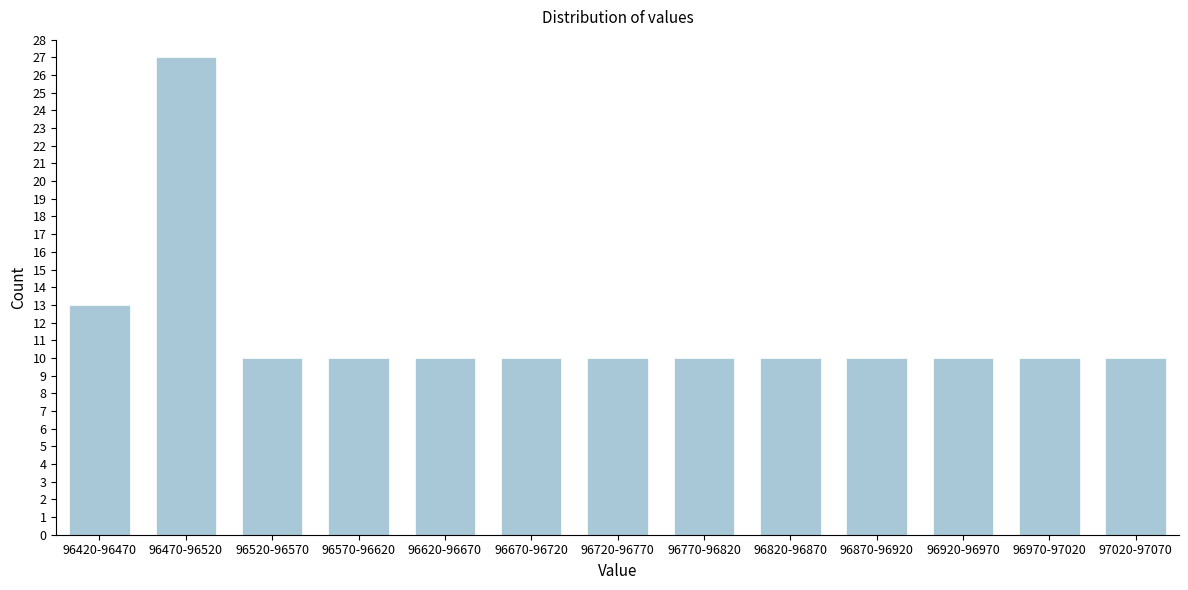

Reading left to right, list all the values displayed in this chart.

13	27	10	10	10	10	10	10	10	10	10	10	10